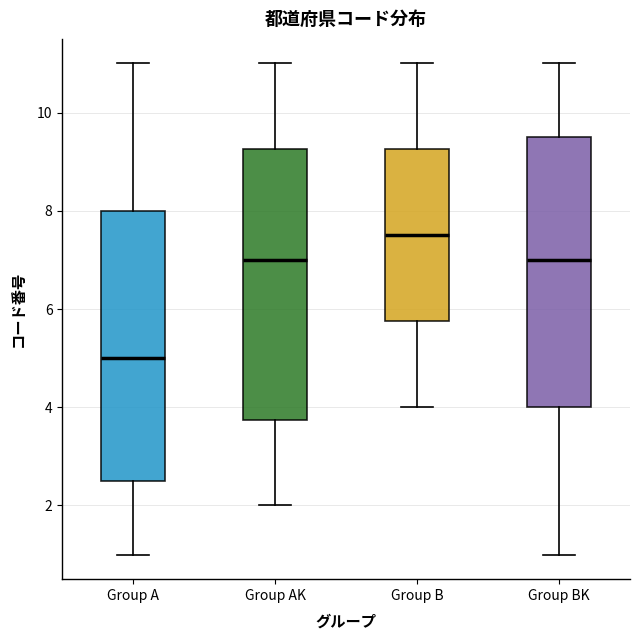

Which box has the highest median line?

Group B